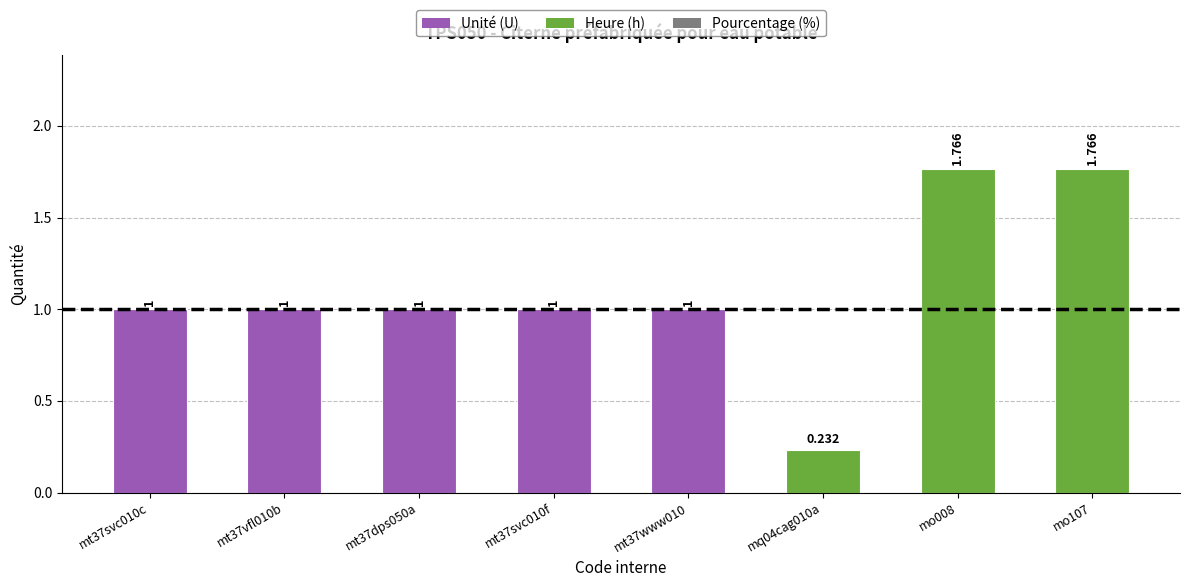

What is the difference between the maximum and minimum values?

1.5